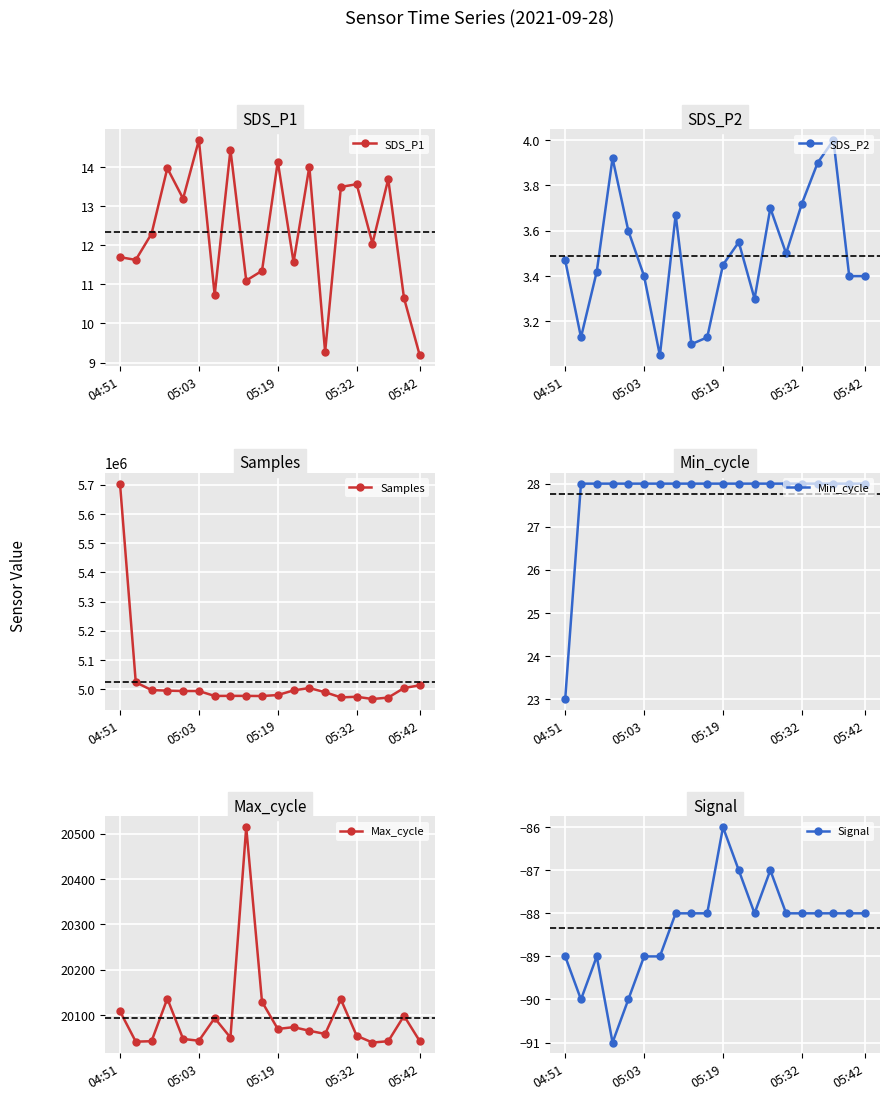

Does the chart display data point markers on the line(s)?

Yes